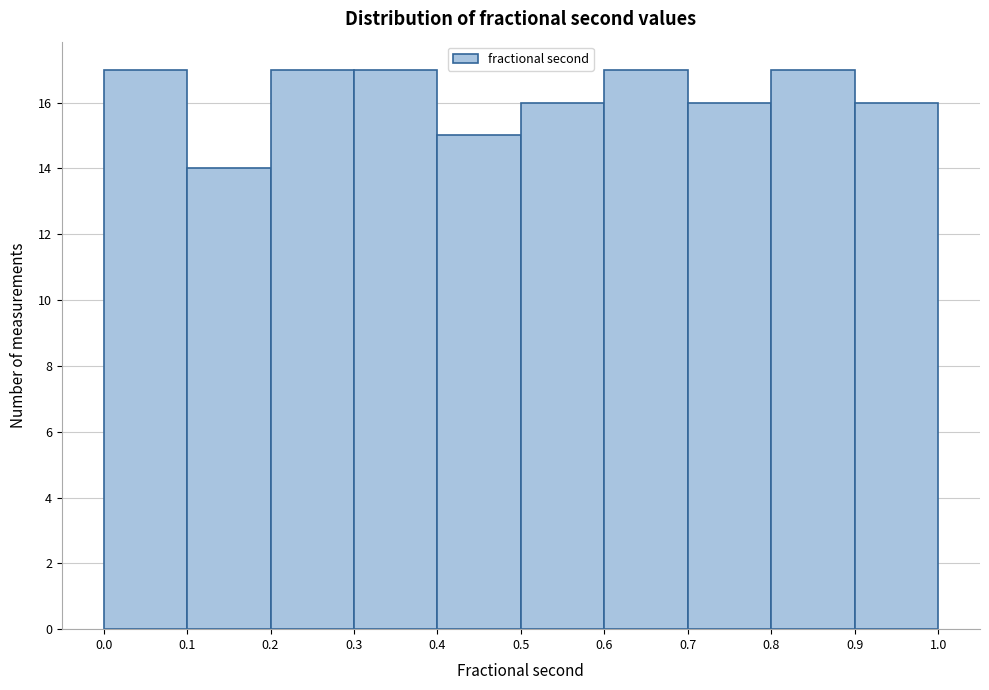

Reading left to right, list every bar in this chart as the range it spans on the x-axis followed by its height. The values are not printed on the chart, so give them approximately, as read against the axis.

0.0 to 0.1: 17
0.1 to 0.2: 14
0.2 to 0.3: 17
0.3 to 0.4: 17
0.4 to 0.5: 15
0.5 to 0.6: 16
0.6 to 0.7: 17
0.7 to 0.8: 16
0.8 to 0.9: 17
0.9 to 1.0: 16